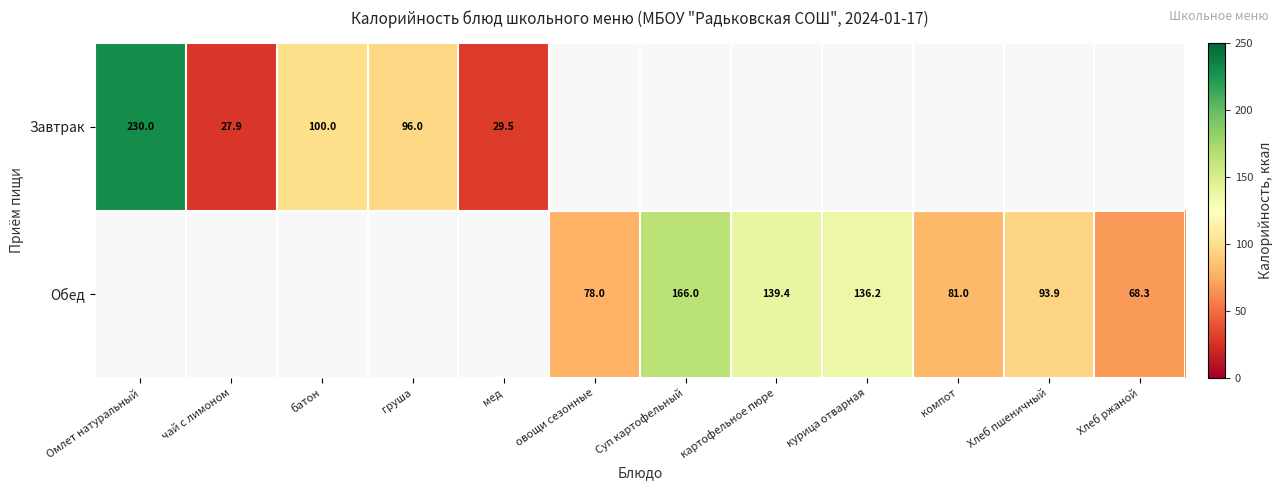

What is the maximum value shown in the chart?

230.0